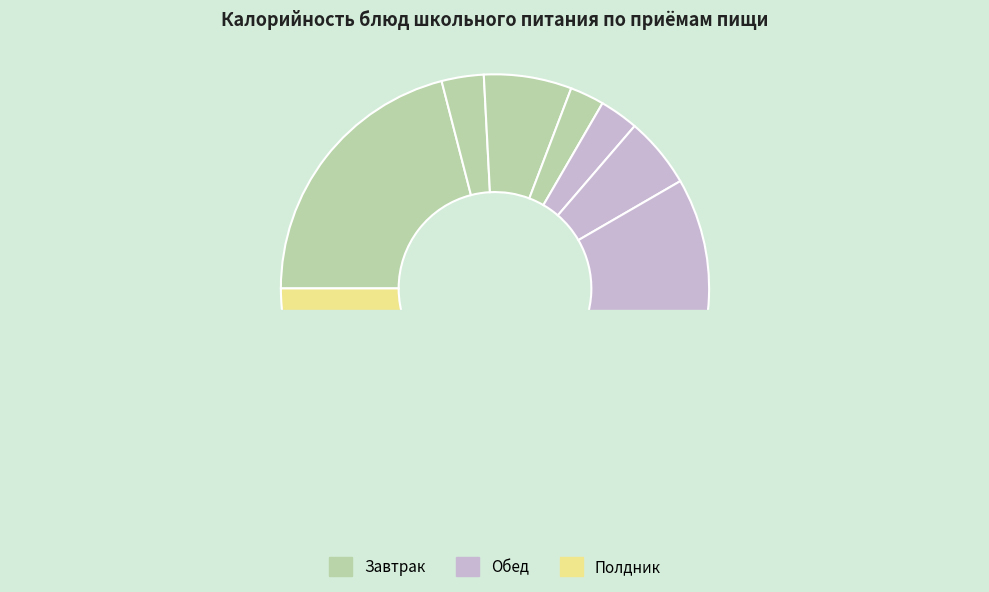

To the nearest percent, what is the combined percentage of Хлеб ржаной and Винегрет с сельдью?

8%